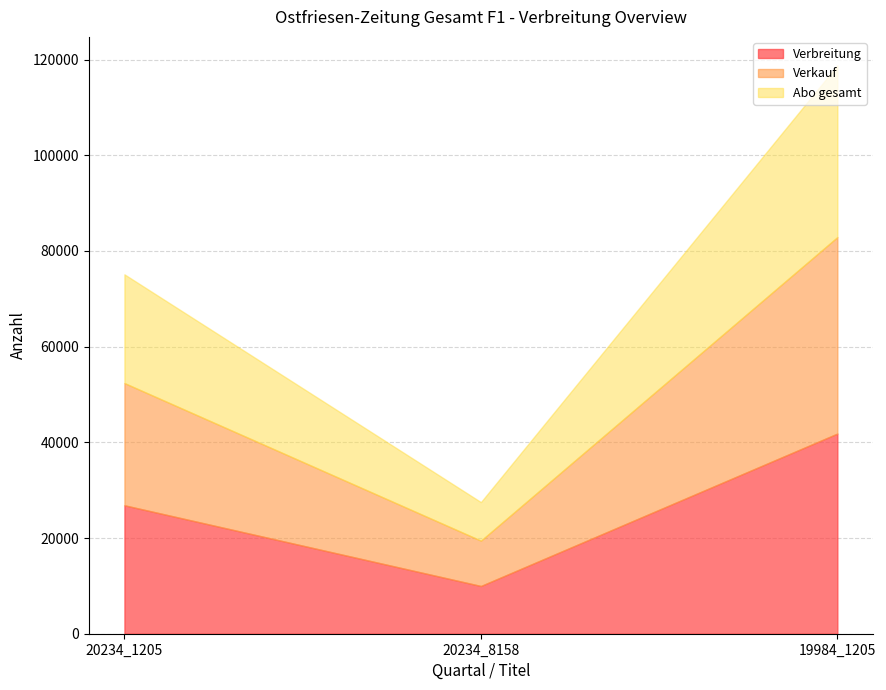

How many data points in Verkauf are less than 25542?

1